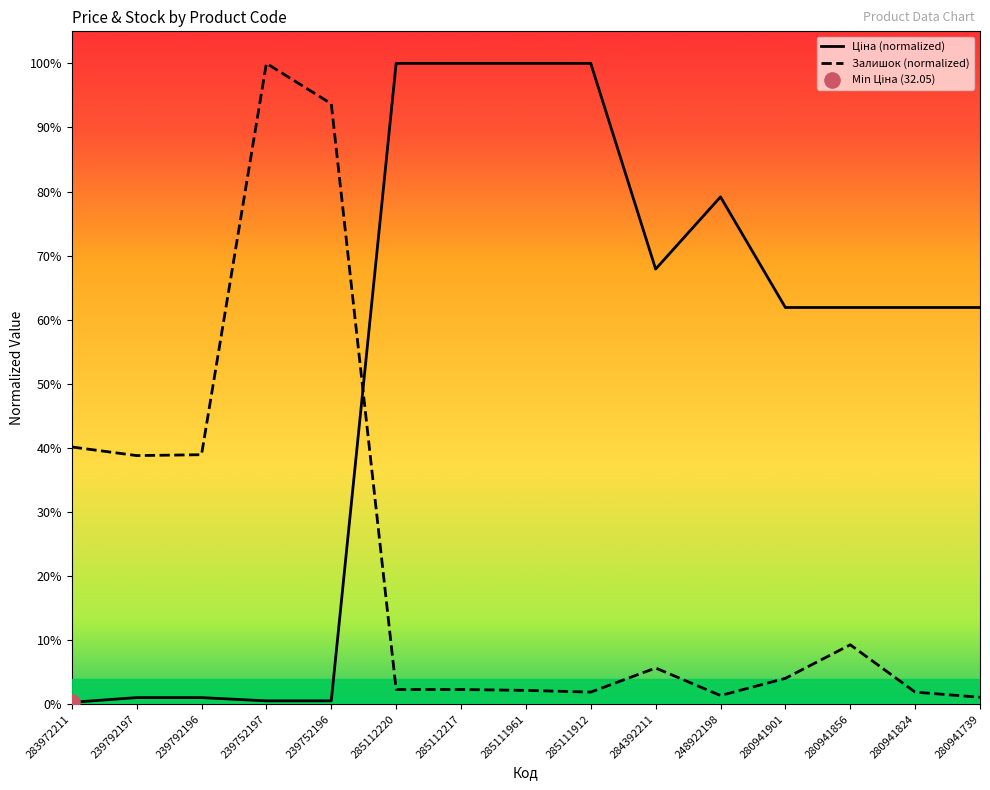

What is the total value across all series at 239792197?

0.4